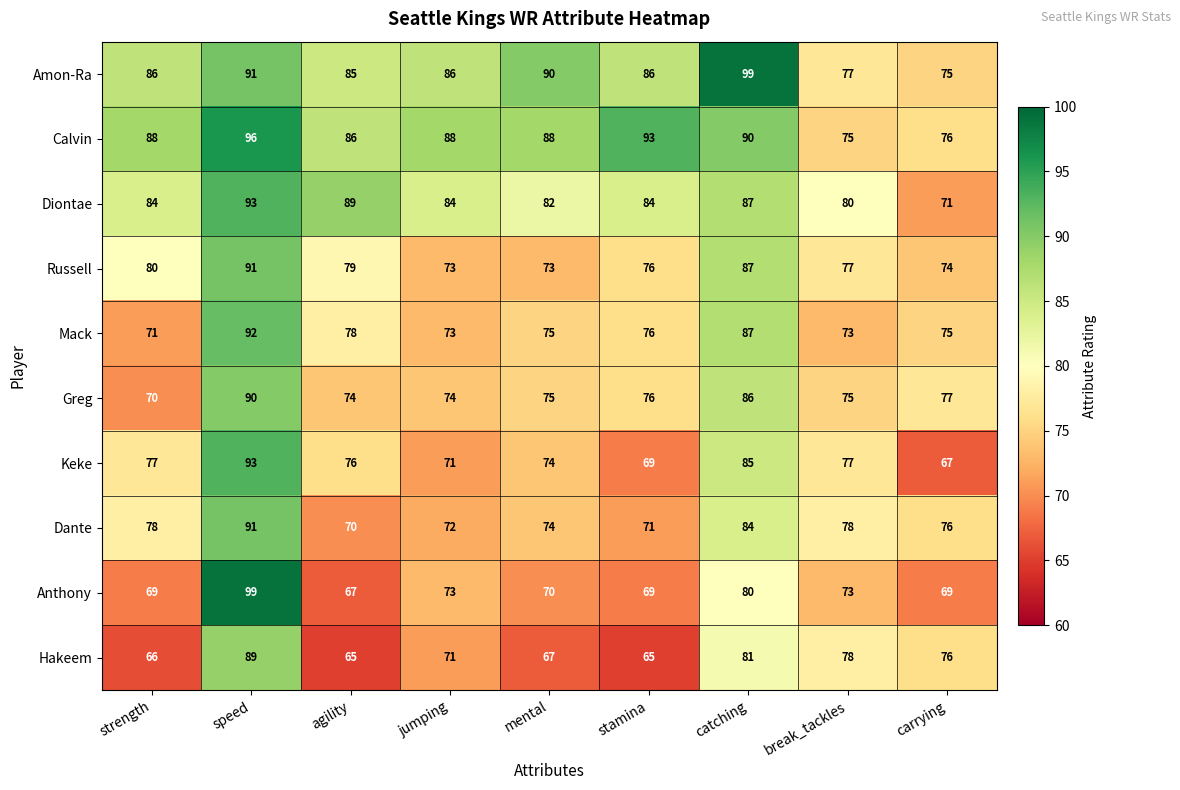

What is the approximate value of Anthony at mental?

70